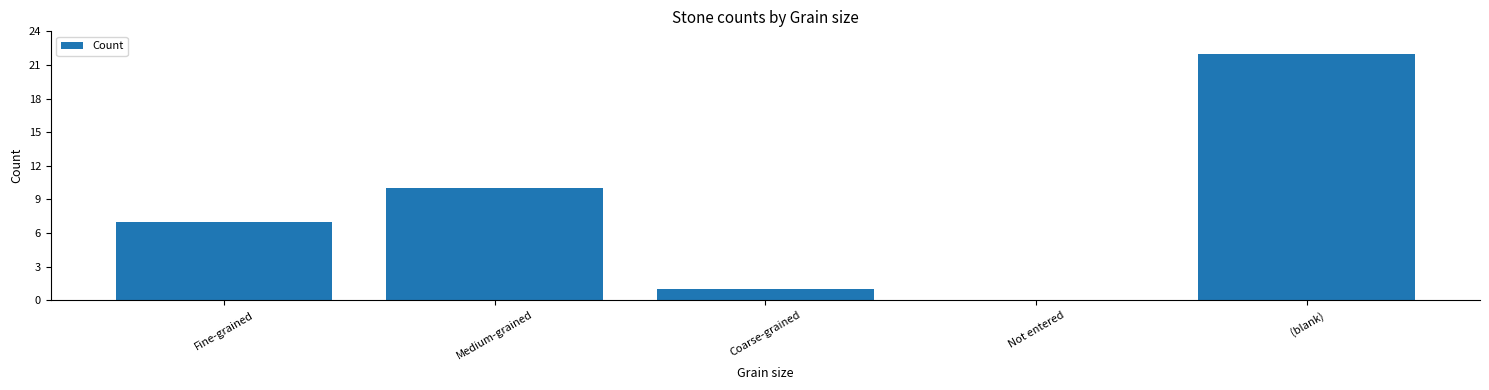

The chart shows a value of 0 at Not entered. True or false?

True